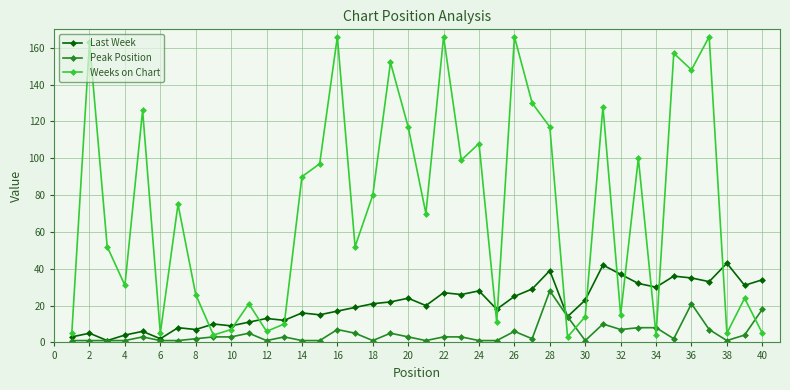

What is the difference between the maximum and second lowest values in the Peak Position series?

27